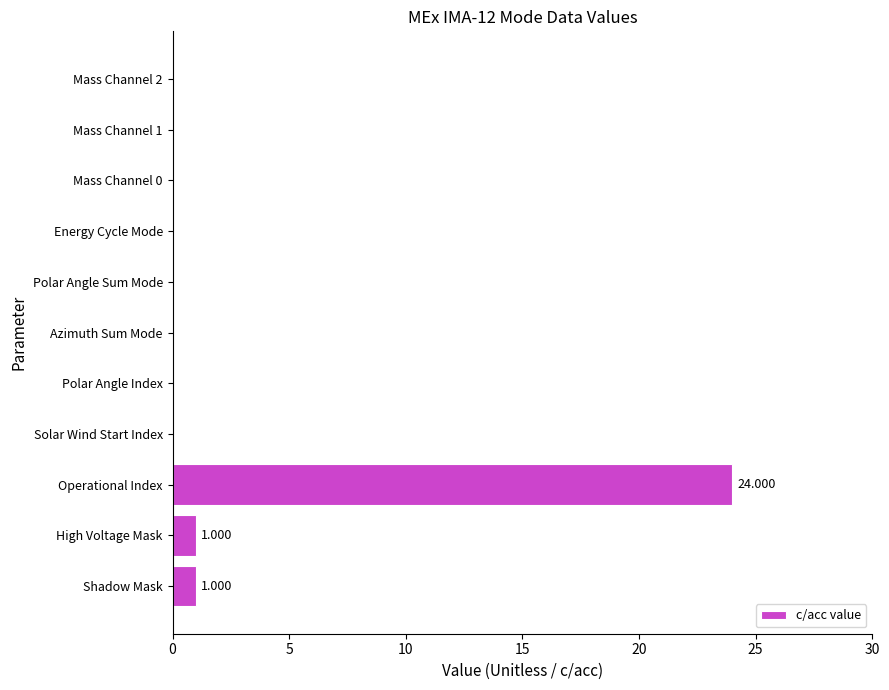

At which category does the chart reach its peak across all series?

Operational Index